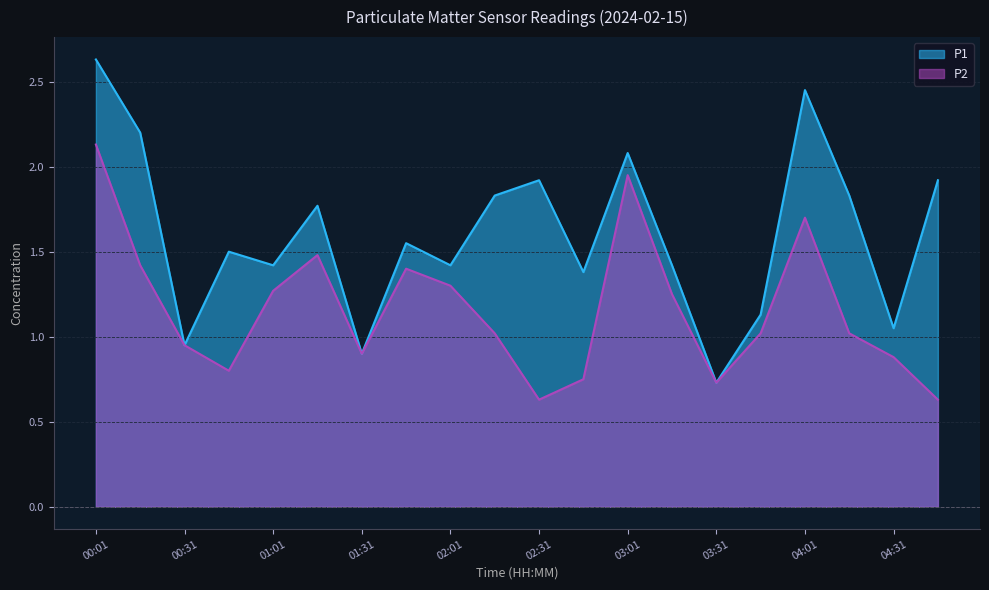

What is the sum of all P1 values?

32.1